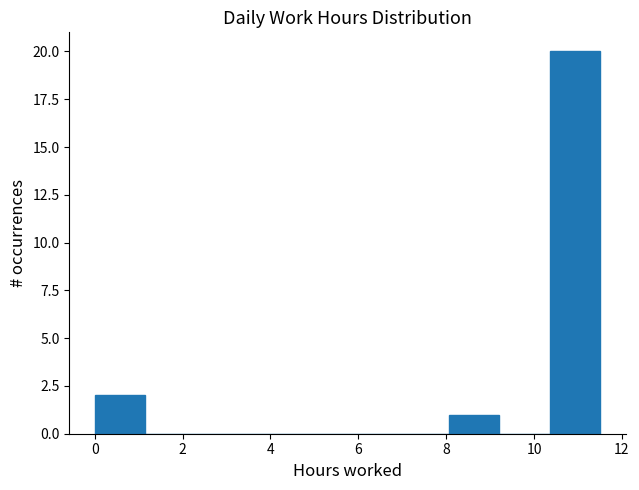

What is the height of the bar covering 10.4 to 11.6 on the x-axis? Neither the bar edges nor the heights are printed on the chart, so give them approximately, as read against the axes.

20